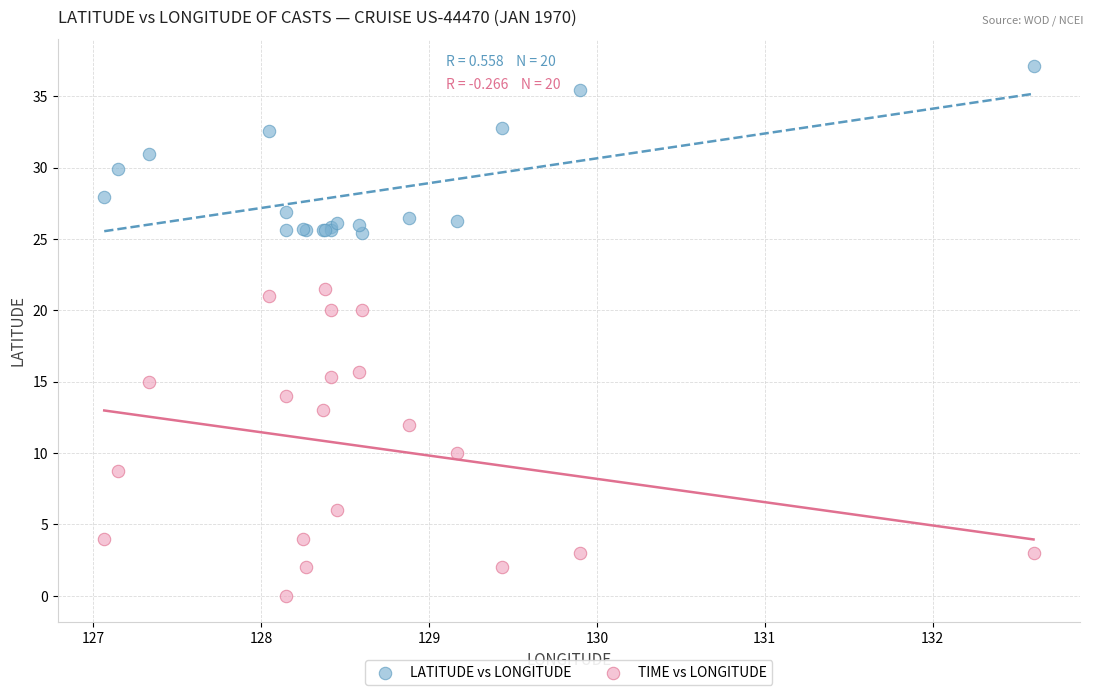

What are all the series names shown in the legend?

LATITUDE vs LONGITUDE, TIME vs LONGITUDE